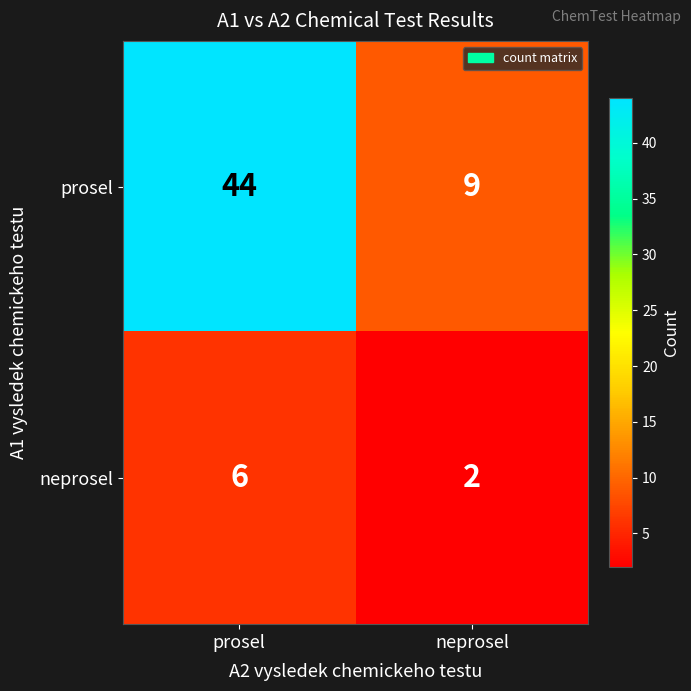

At which category does the chart reach its minimum across all series?

neprosel